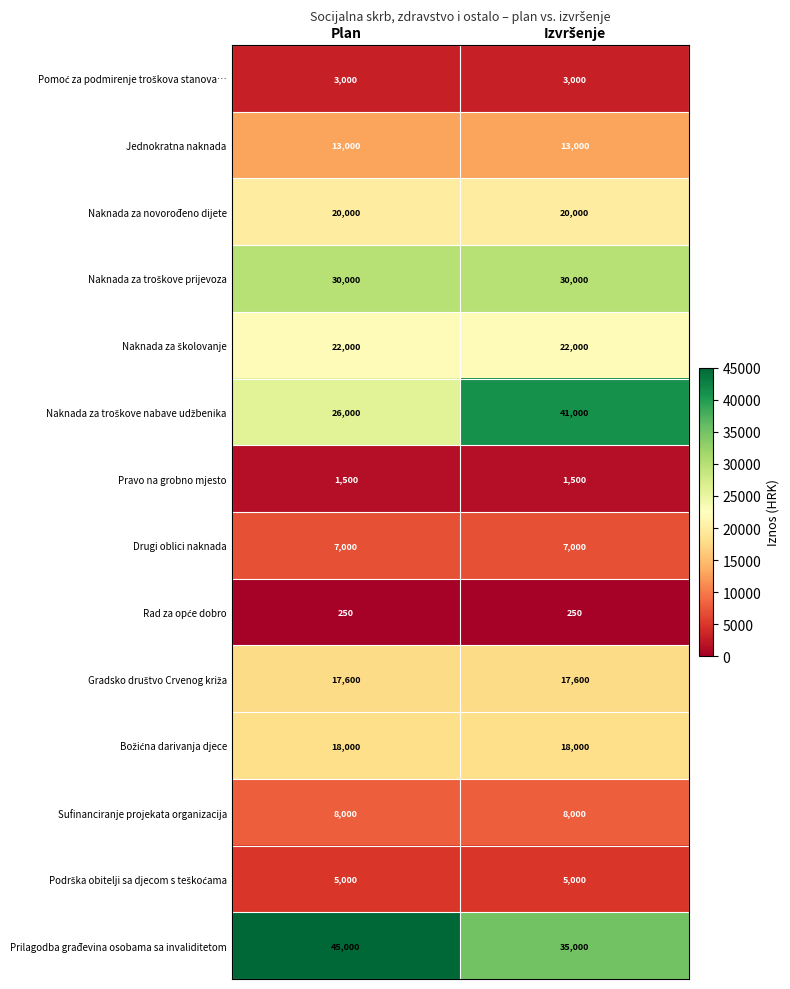

Which label corresponds to the largest value in the chart?

Plan